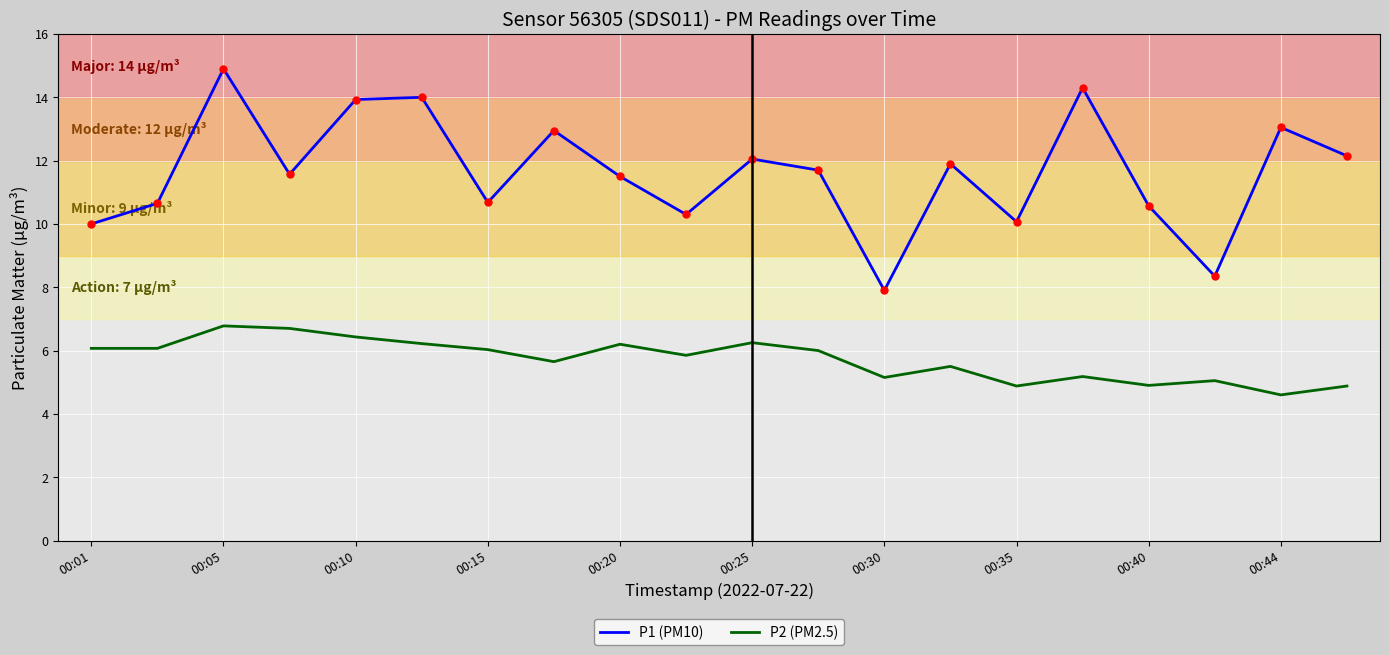

Which series has the widest spread of values?

P1 (PM10)